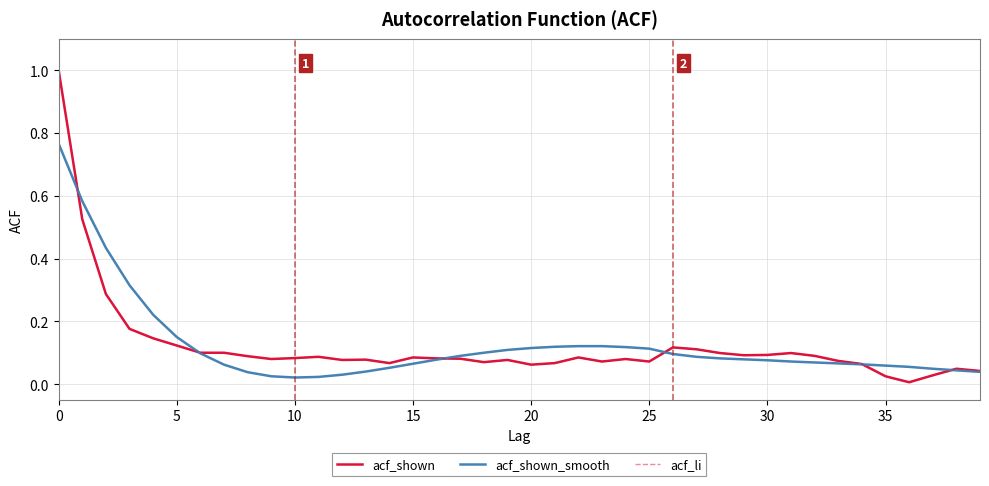

What are all the series names shown in the legend?

acf_shown, acf_shown_smooth, acf_li